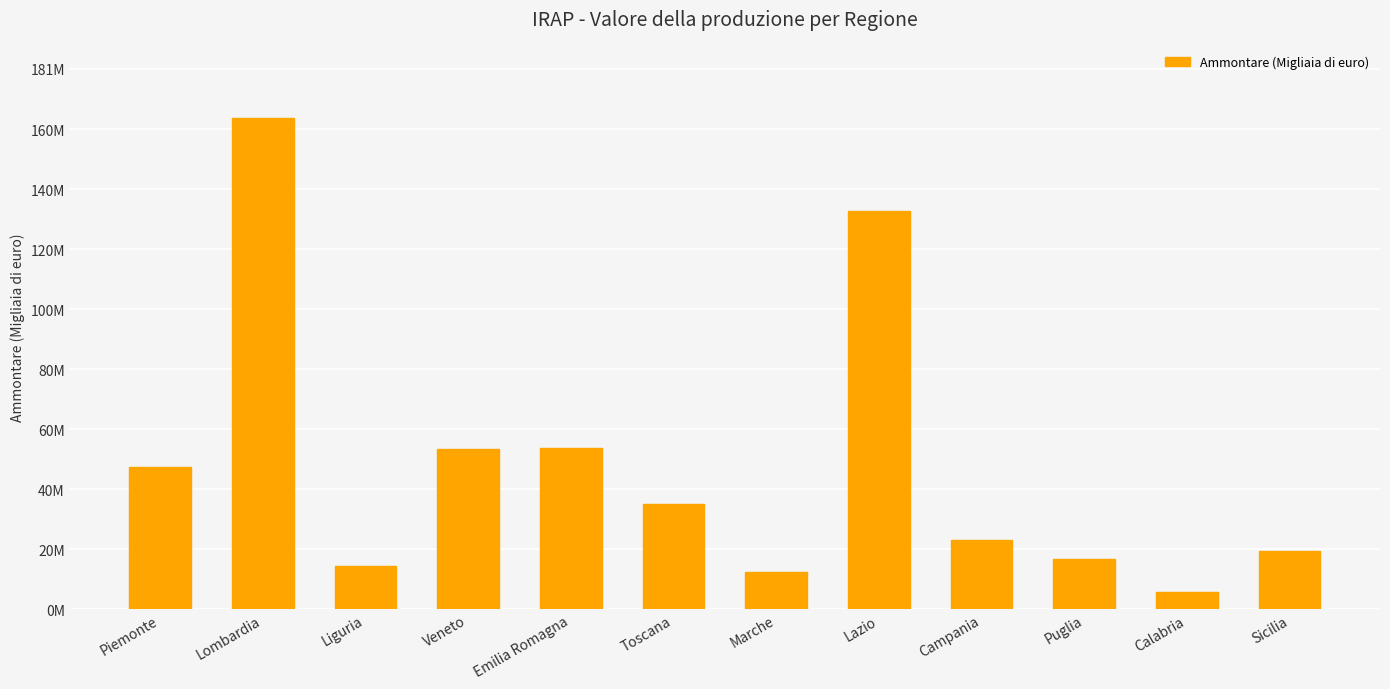

What is the greatest value displayed?

164655766